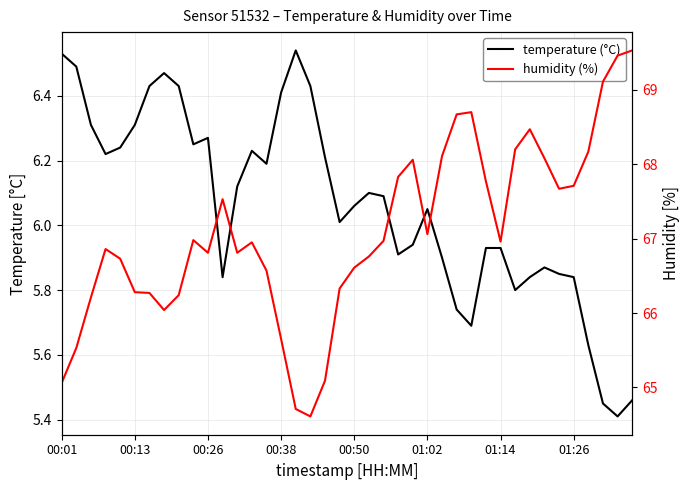

What is the minimum value for temperature (°C)?

5.4